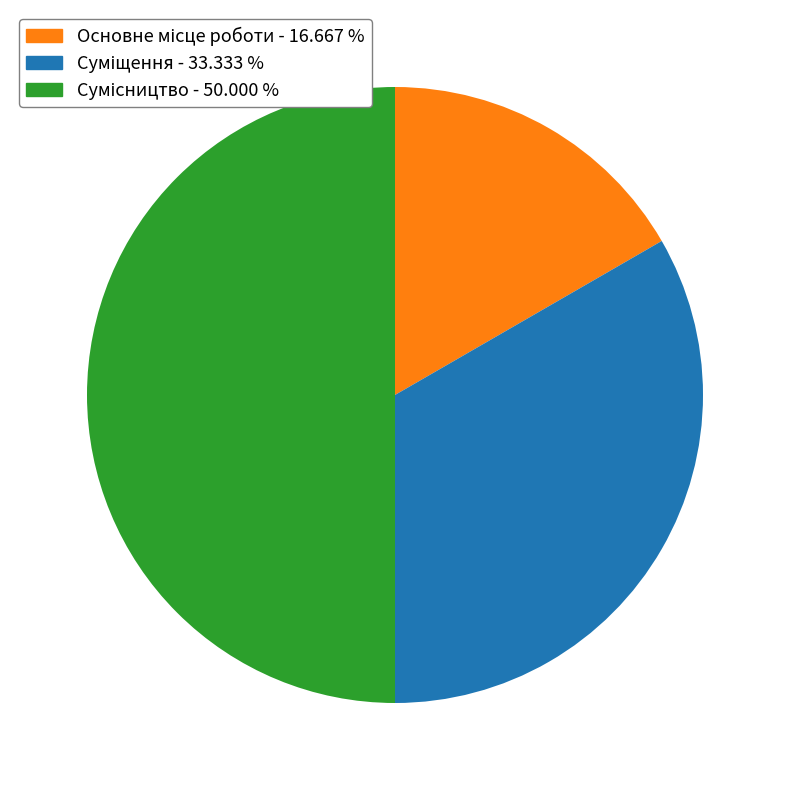

True or false: Основне місце роботи accounts for 3% of the total.

False